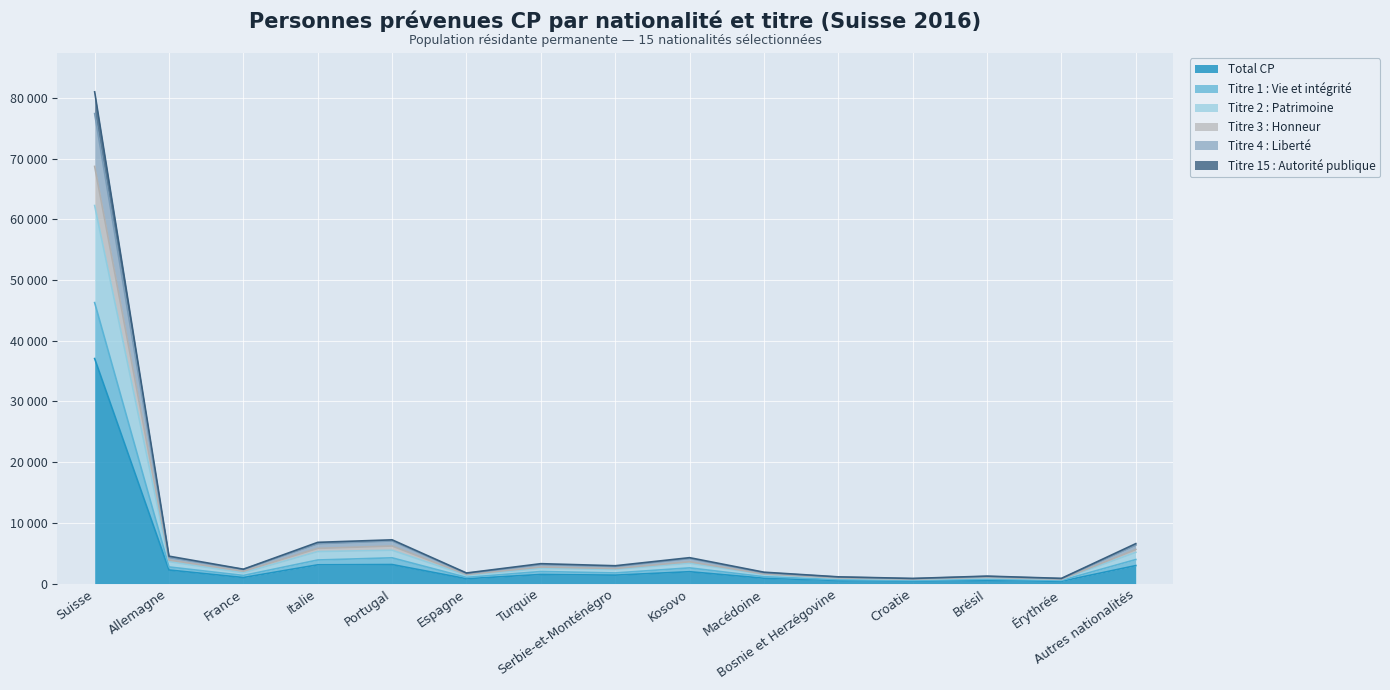

Reading left to right, extract all data points from this chart.

Total CP: Suisse=37068	Allemagne=2232	France=991	Italie=3085	Portugal=3132	Espagne=797	Turquie=1494	Serbie-et-Monténégro=1385	Kosovo=1949	Macédoine=879	Bosnie et Herzégovine=507	Croatie=396	Brésil=528	Érythrée=372	Autres nationalités=2962
Titre 1 : Vie et intégrité: Suisse=46283	Allemagne=2735	France=1332	Italie=3880	Portugal=4239	Espagne=1014	Turquie=1981	Serbie-et-Monténégro=1748	Kosovo=2581	Macédoine=1124	Bosnie et Herzégovine=647	Croatie=504	Brésil=725	Érythrée=520	Autres nationalités=3954
Titre 2 : Patrimoine: Suisse=62281	Allemagne=3612	France=1769	Italie=5274	Portugal=5492	Espagne=1357	Turquie=2488	Serbie-et-Monténégro=2323	Kosovo=3350	Macédoine=1488	Bosnie et Herzégovine=860	Croatie=679	Brésil=928	Érythrée=673	Autres nationalités=5145
Titre 3 : Honneur: Suisse=77423	Allemagne=4287	France=2324	Italie=6569	Portugal=7019	Espagne=1665	Turquie=3131	Serbie-et-Monténégro=2815	Kosovo=4118	Macédoine=1782	Bosnie et Herzégovine=1062	Croatie=804	Brésil=1168	Érythrée=807	Autres nationalités=6343
Titre 4 : Liberté: Suisse=81010	Allemagne=4509	France=2363	Italie=6788	Portugal=7204	Espagne=1737	Turquie=3273	Serbie-et-Monténégro=2933	Kosovo=4263	Macédoine=1870	Bosnie et Herzégovine=1102	Croatie=841	Brésil=1223	Érythrée=851	Autres nationalités=6576
Titre 15 : Autorité publique: Suisse=68724	Allemagne=3876	France=2038	Italie=5795	Portugal=6185	Espagne=1486	Turquie=2720	Serbie-et-Monténégro=2481	Kosovo=3590	Macédoine=1579	Bosnie et Herzégovine=927	Croatie=719	Brésil=1031	Érythrée=708	Autres nationalités=5612